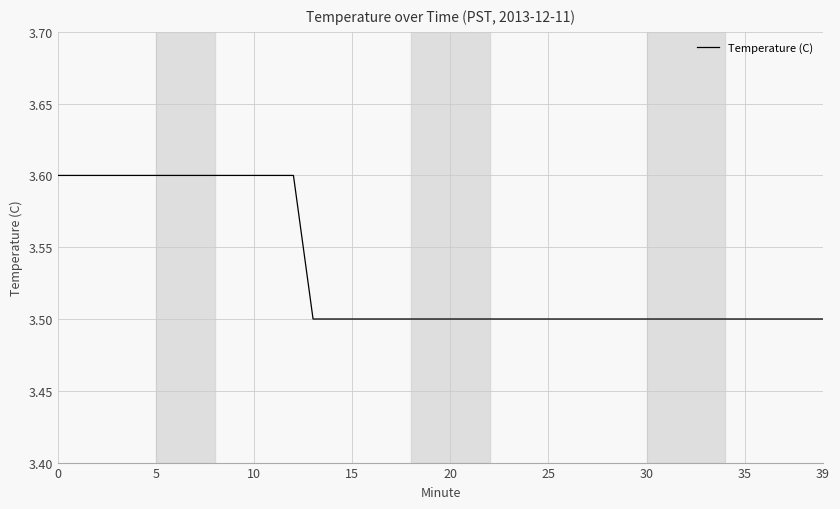

What is the maximum value shown in the chart?

3.6